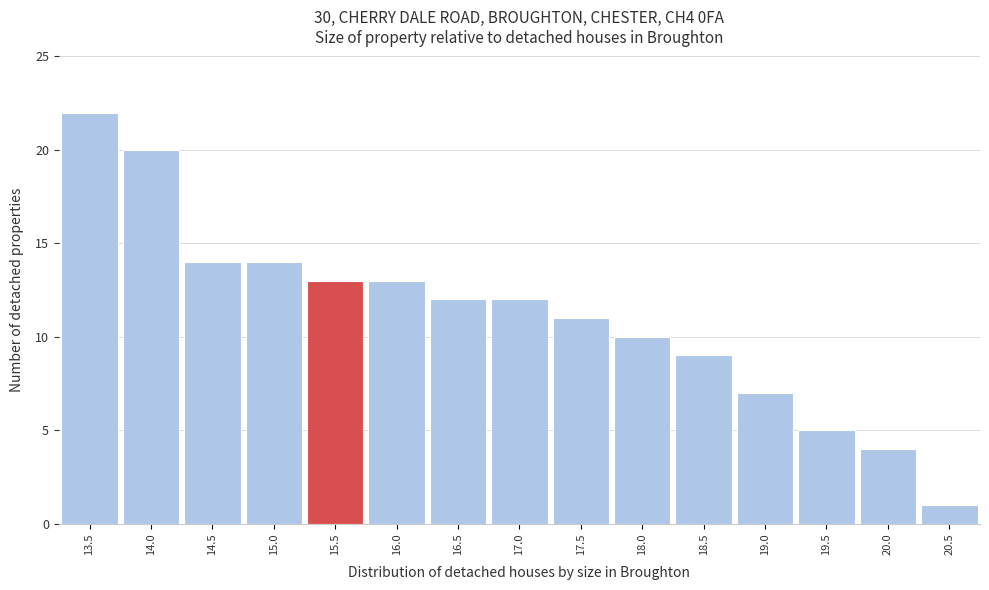

Reading left to right, transcribe all the data shown in this chart.

22	20	14	14	13	13	12	12	11	10	9	7	5	4	1